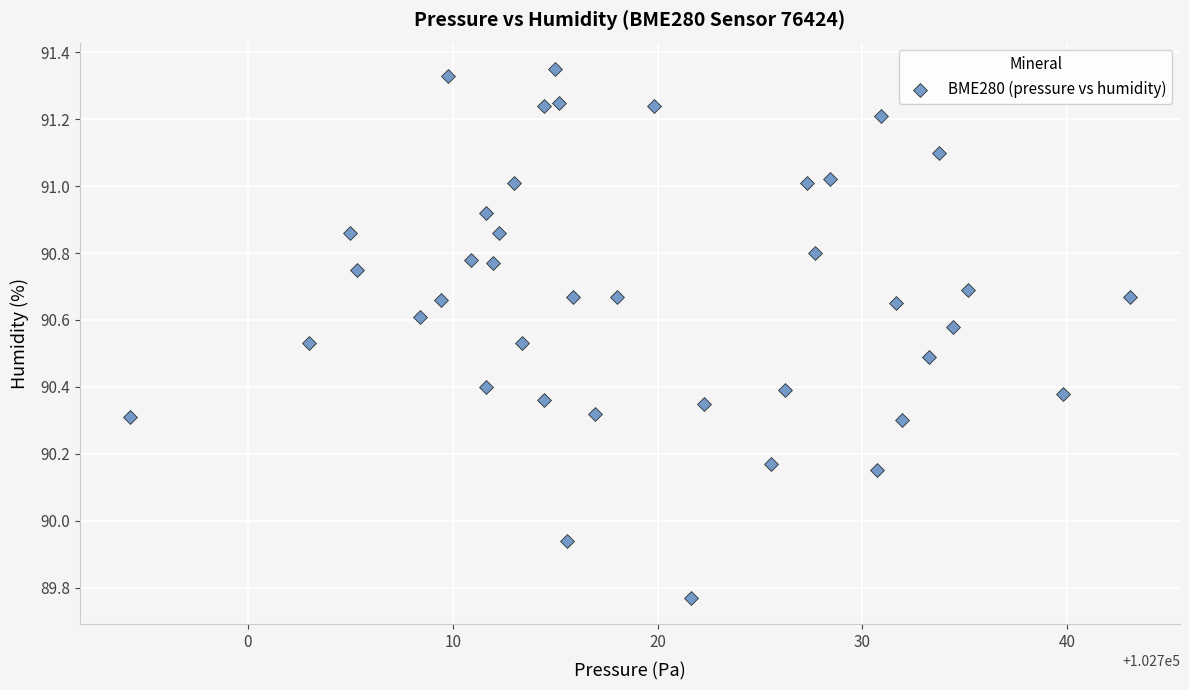

What is the range of X values (max minus min)?

48.8